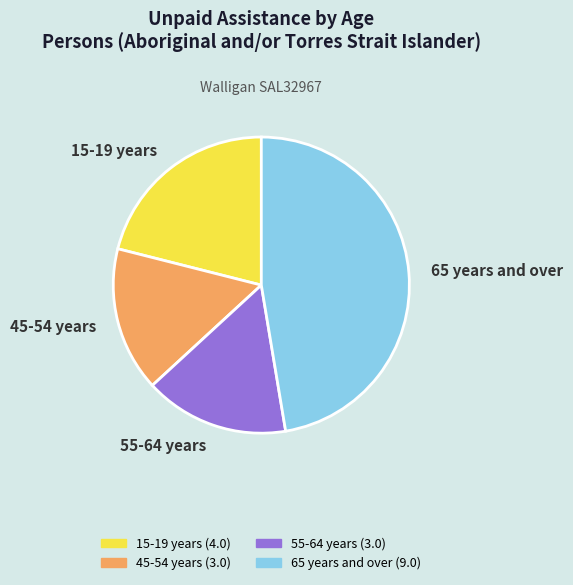

Is there any slice that represents more than half of the pie?

No